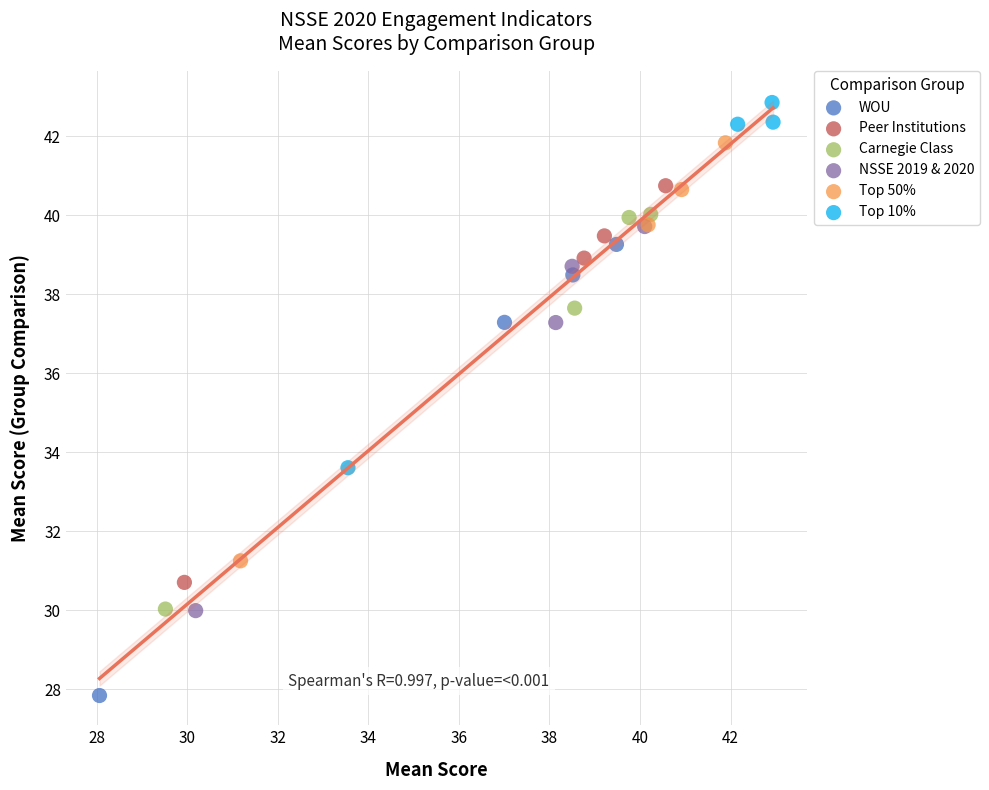

Which series has the widest spread of Y values?

WOU